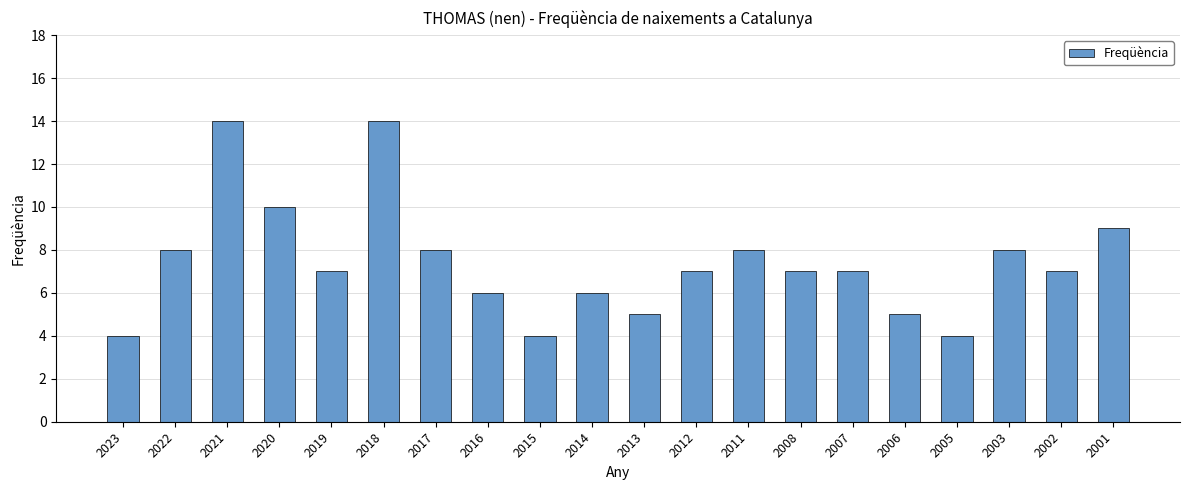

What is the difference between the second highest and second lowest values?

10